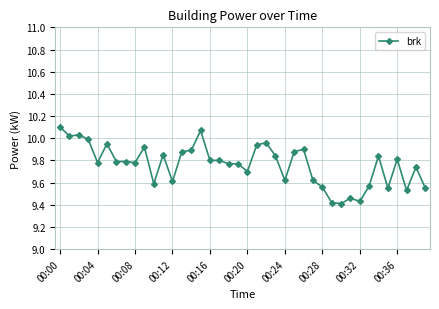

What is the sum of all values?

390.5